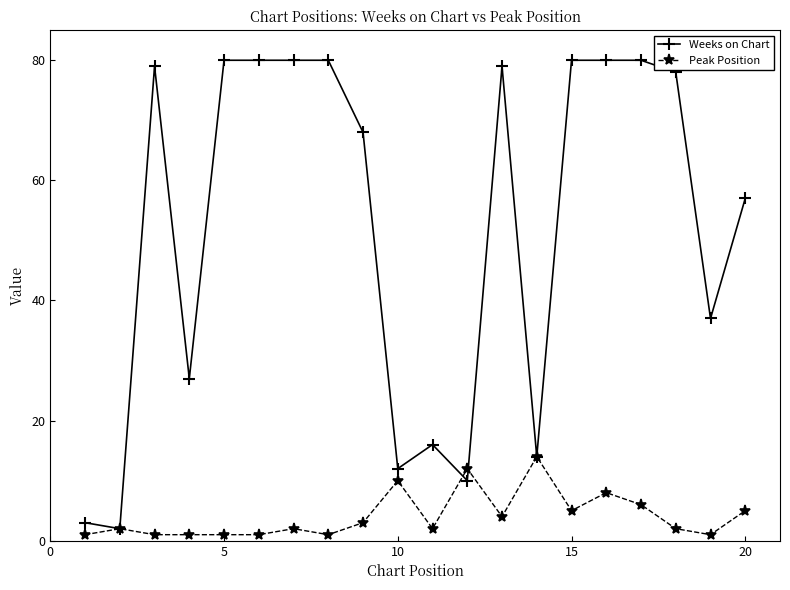

Reading left to right, transcribe all the data shown in this chart.

Weeks on Chart: 3	2	79	27	80	80	80	80	68	12	16	10	79	14	80	80	80	78	37	57
Peak Position: 1	2	1	1	1	1	2	1	3	10	2	12	4	14	5	8	6	2	1	5